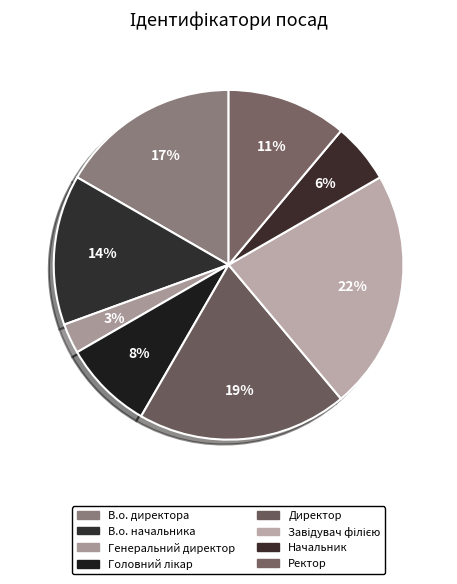

To the nearest percent, what portion does Генеральний директор represent?

3%